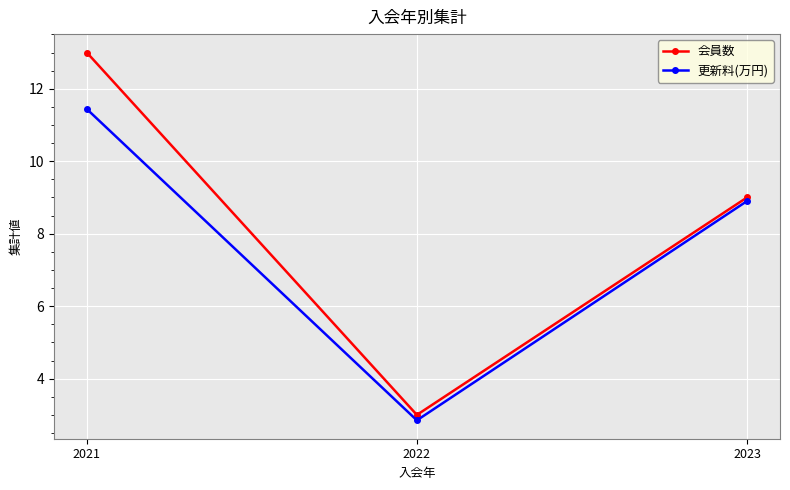

What is the average value of the 会員数 series?

8.3